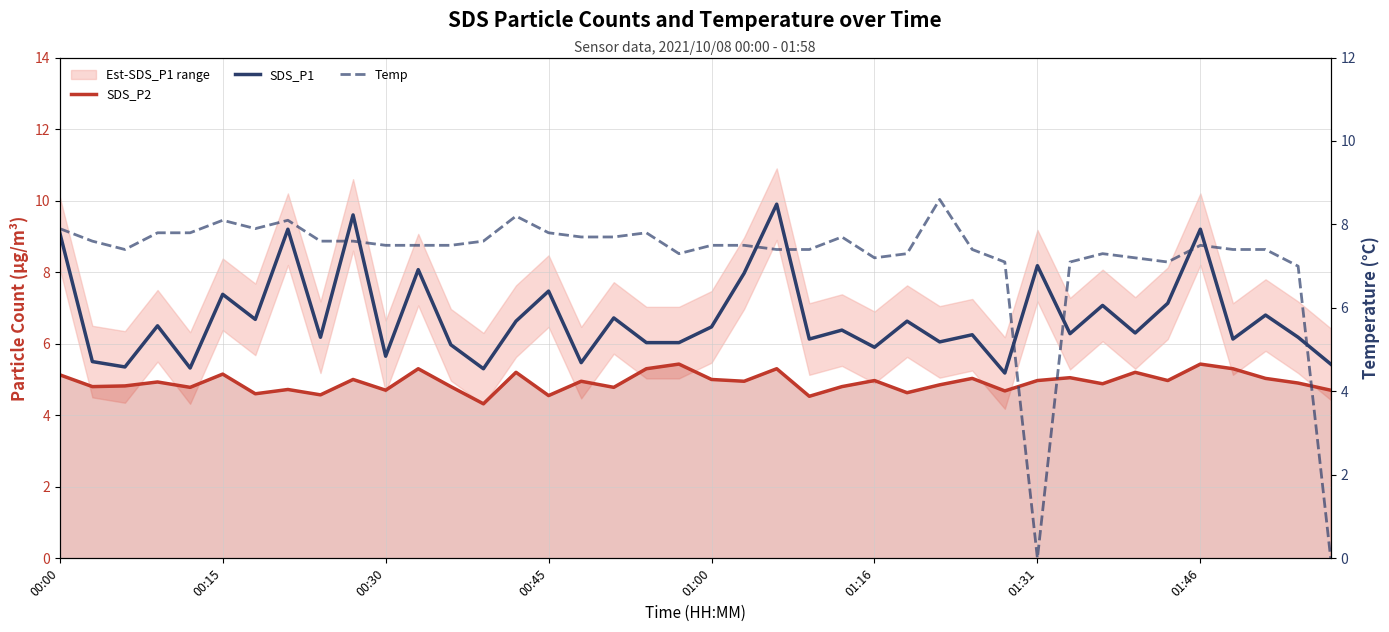

What is the total value across all series at 33?

18.7